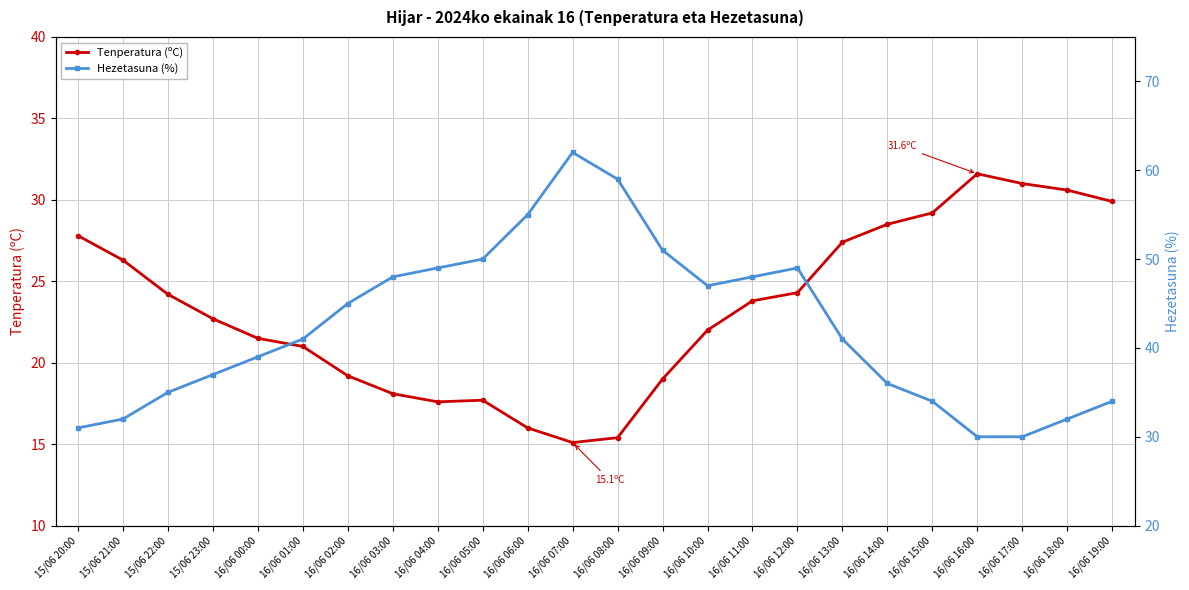

Between which two adjacent categories do Hezetasuna (%) and Tenperatura (ºC) first intersect?

16/06 15:00 and 16/06 16:00